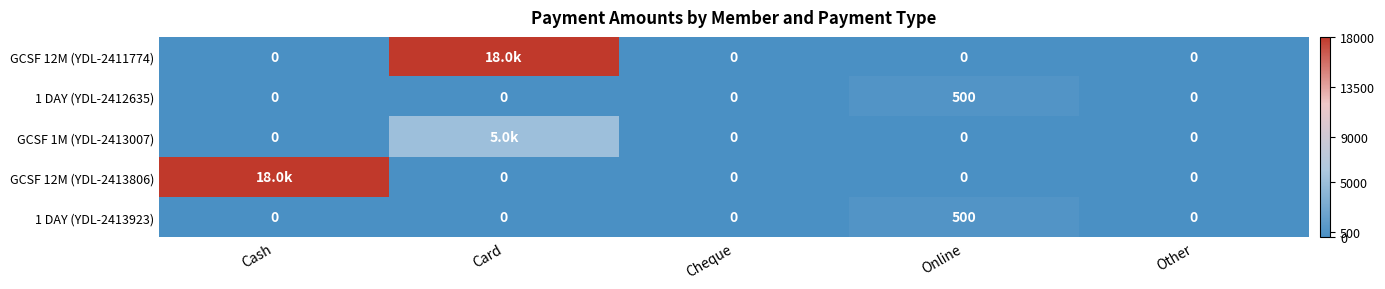

What is the difference between the highest and lowest values at Online?

500